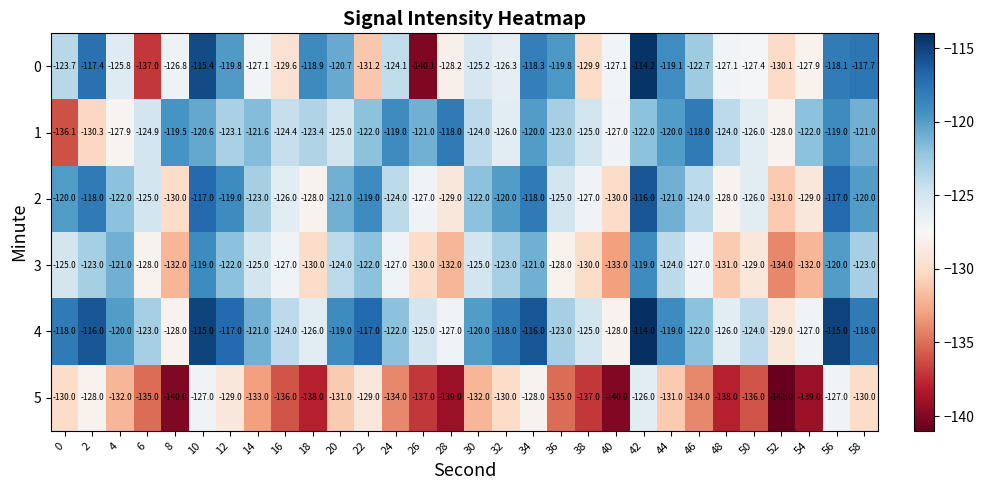

What is the greatest value displayed?

-114.0